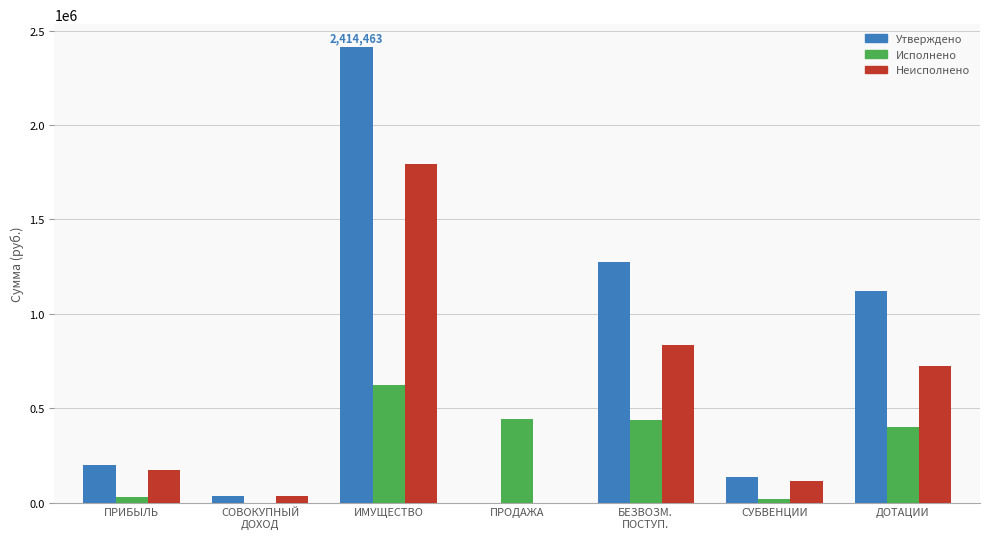

True or false: Утверждено has a value of 198712.0 at ПРИБЫЛЬ.

True